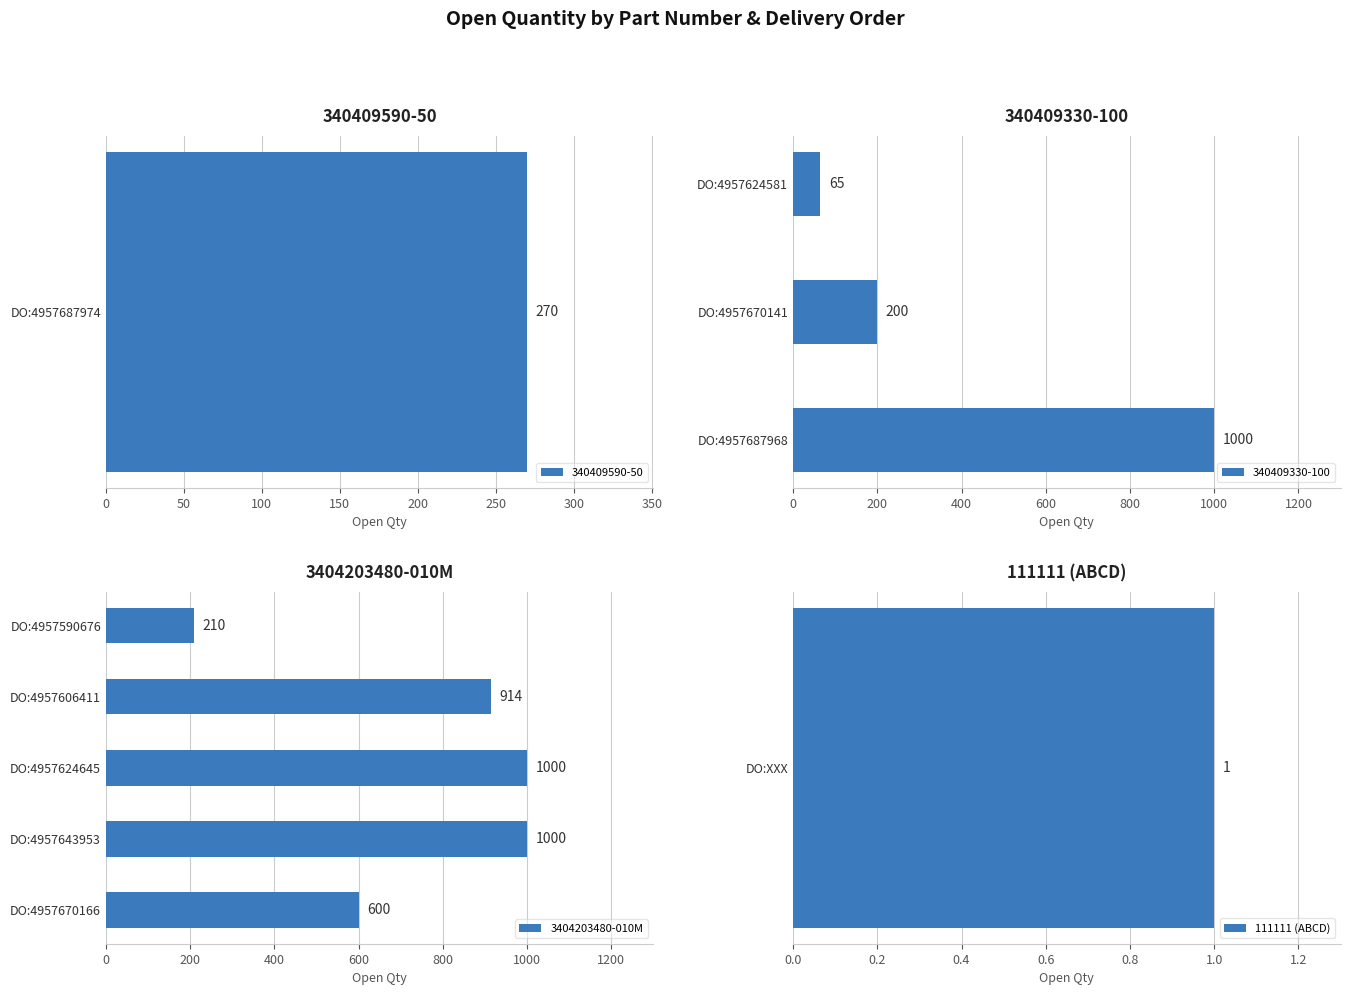

The 3404203480-010M series shows 600 at DO:4957670166. True or false?

True